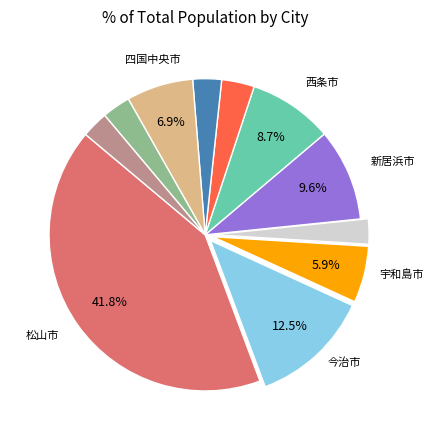

Does any single category account for the majority?

No